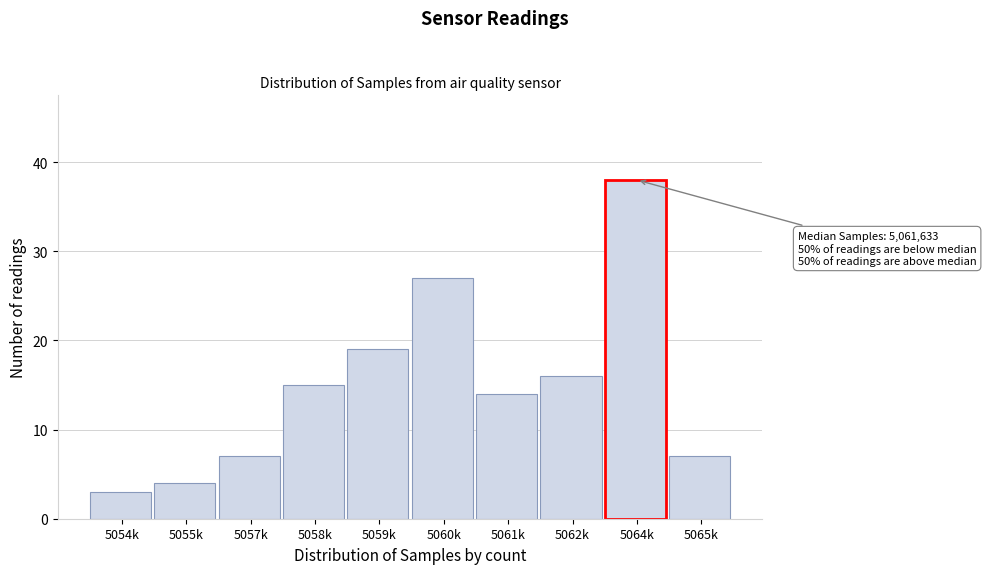

Reading left to right, transcribe all the data shown in this chart.

3	4	7	15	19	27	14	16	38	7